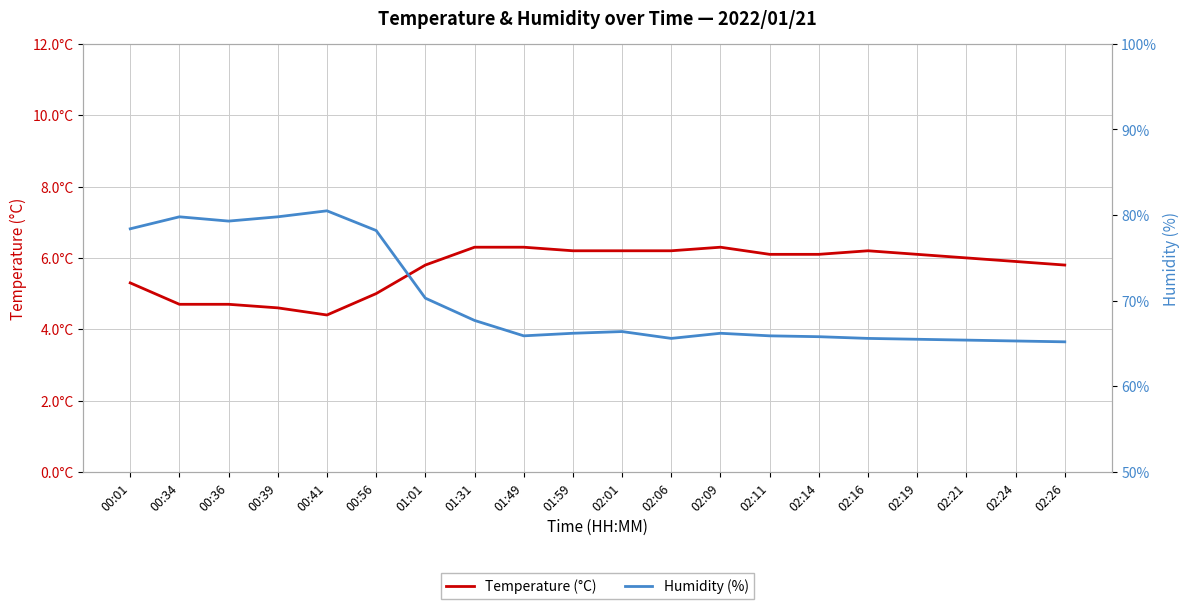

List the labels in order of Humidity (%) value, smallest first.

02:26, 02:24, 02:21, 02:19, 02:06, 02:16, 02:14, 01:49, 02:11, 01:59, 02:09, 02:01, 01:31, 01:01, 00:56, 00:01, 00:36, 00:34, 00:39, 00:41